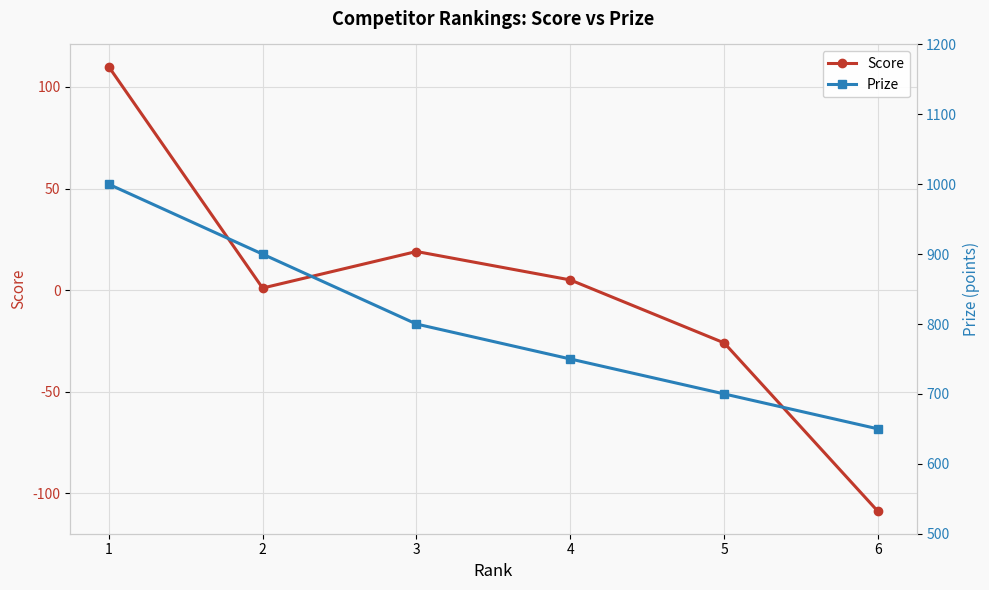

Reading left to right, what are all the values shown in this chart?

Score: 110	1	19	5	-26	-109
Prize: 1000	900	800	750	700	650